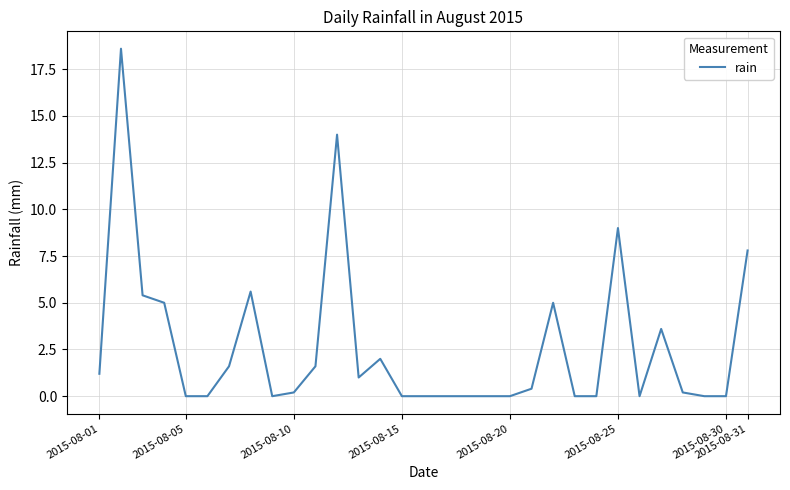

What is the greatest value displayed?

18.6